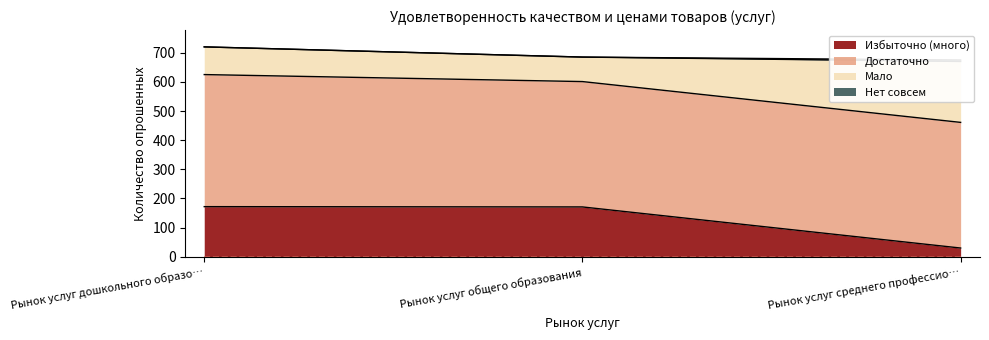

The value of Избыточно (много) at Рынок услуг среднего профессио… is 30. True or false?

True